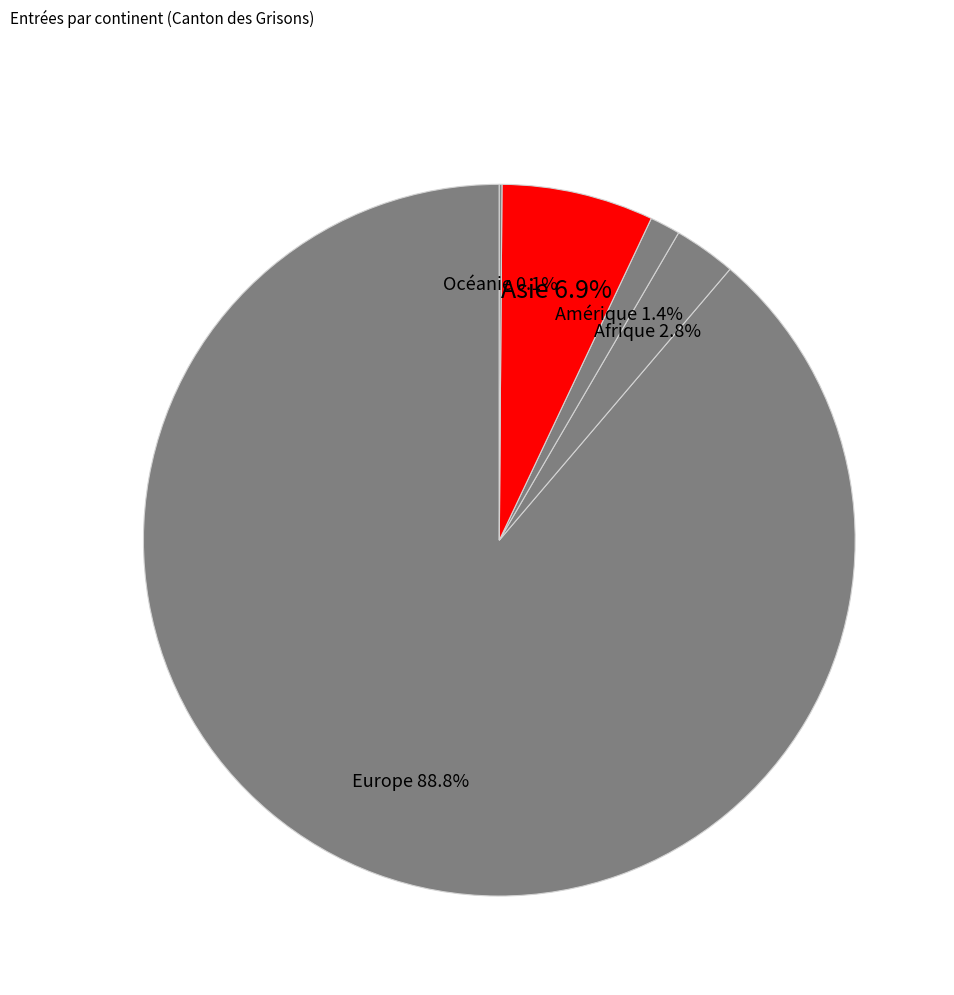

The Amérique slice represents 1% of the pie. True or false?

True